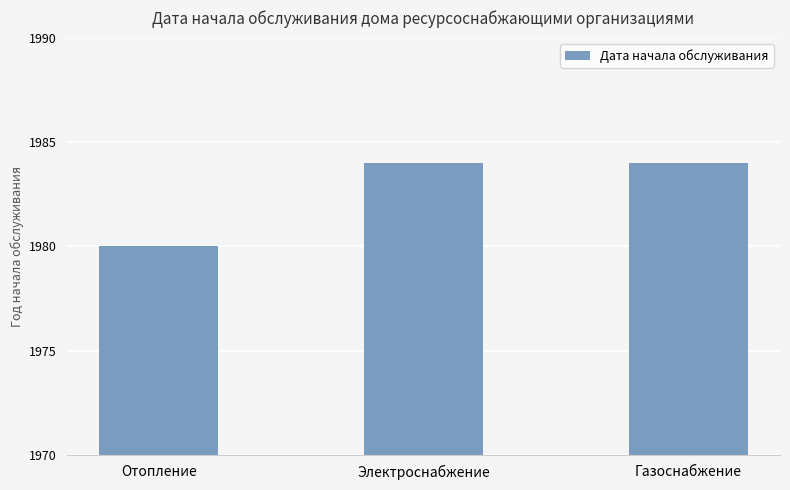

What is the minimum value shown in the chart?

1980